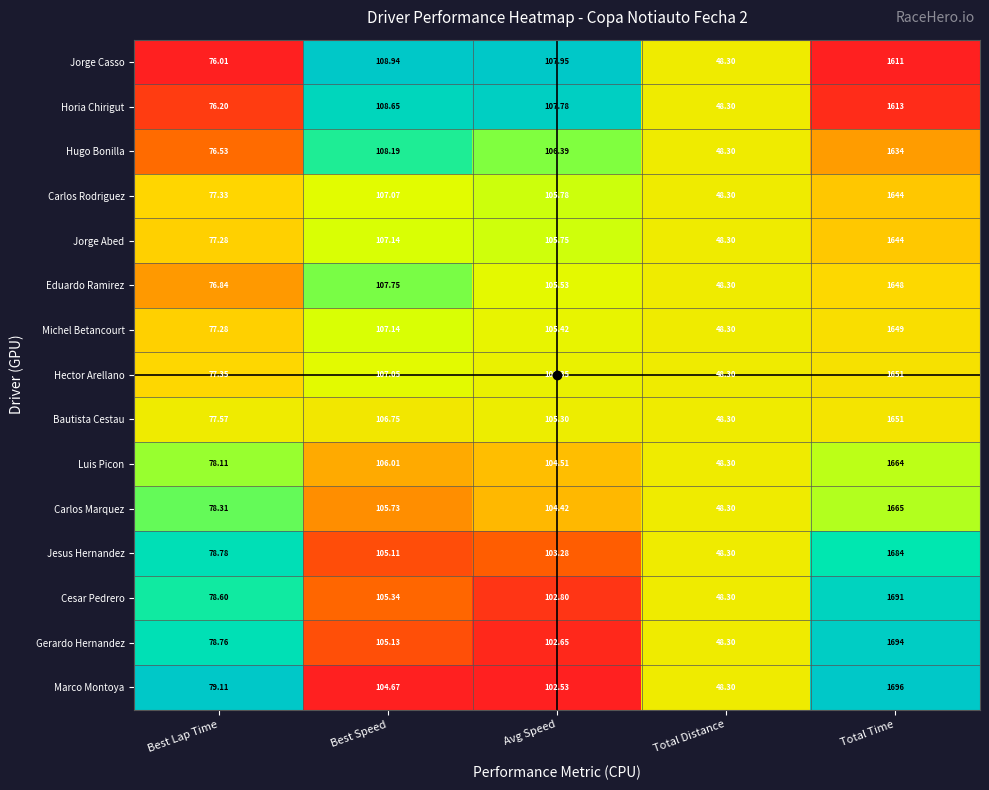

List the labels in order of Luis Picon value, smallest first.

Total Distance, Best Lap Time, Avg Speed, Best Speed, Total Time